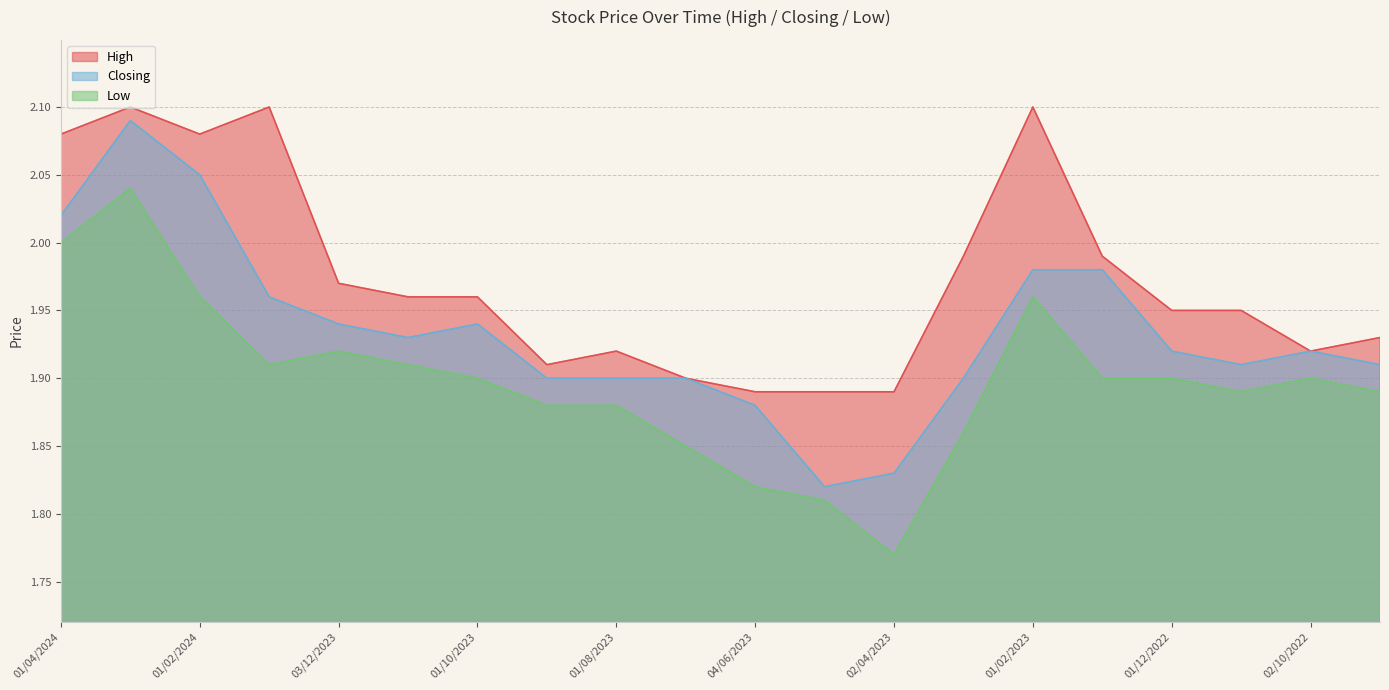

What is the approximate value of High at 01/08/2023?

1.9